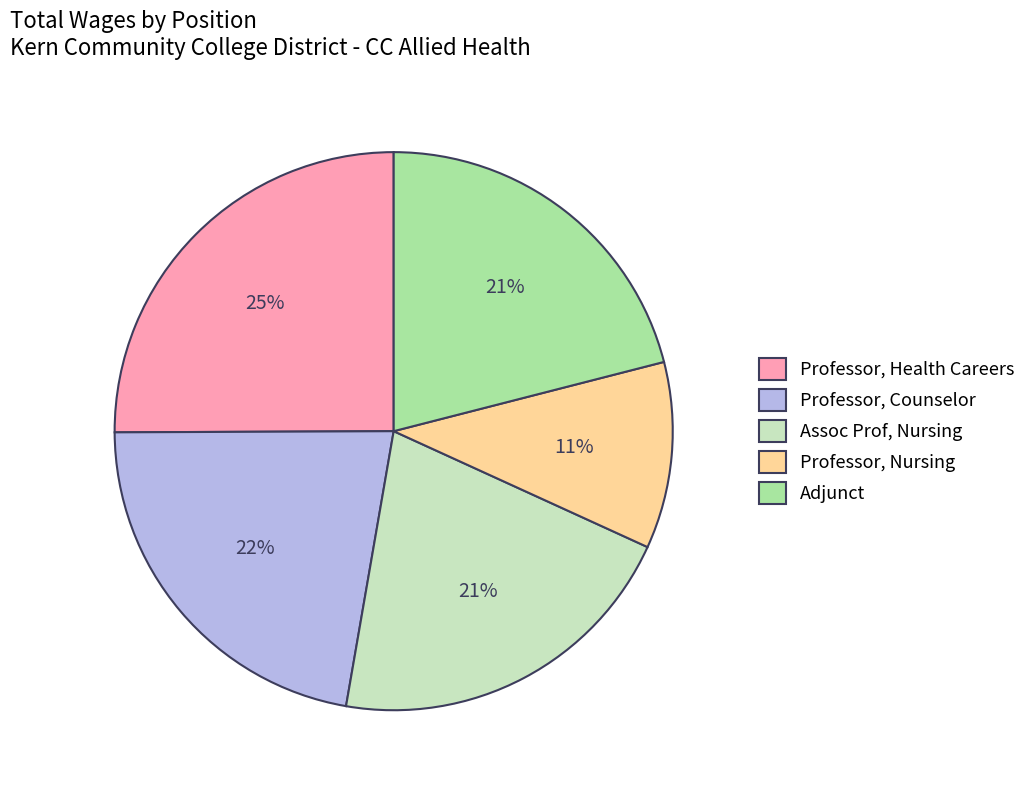

Is there a majority slice in this chart?

No